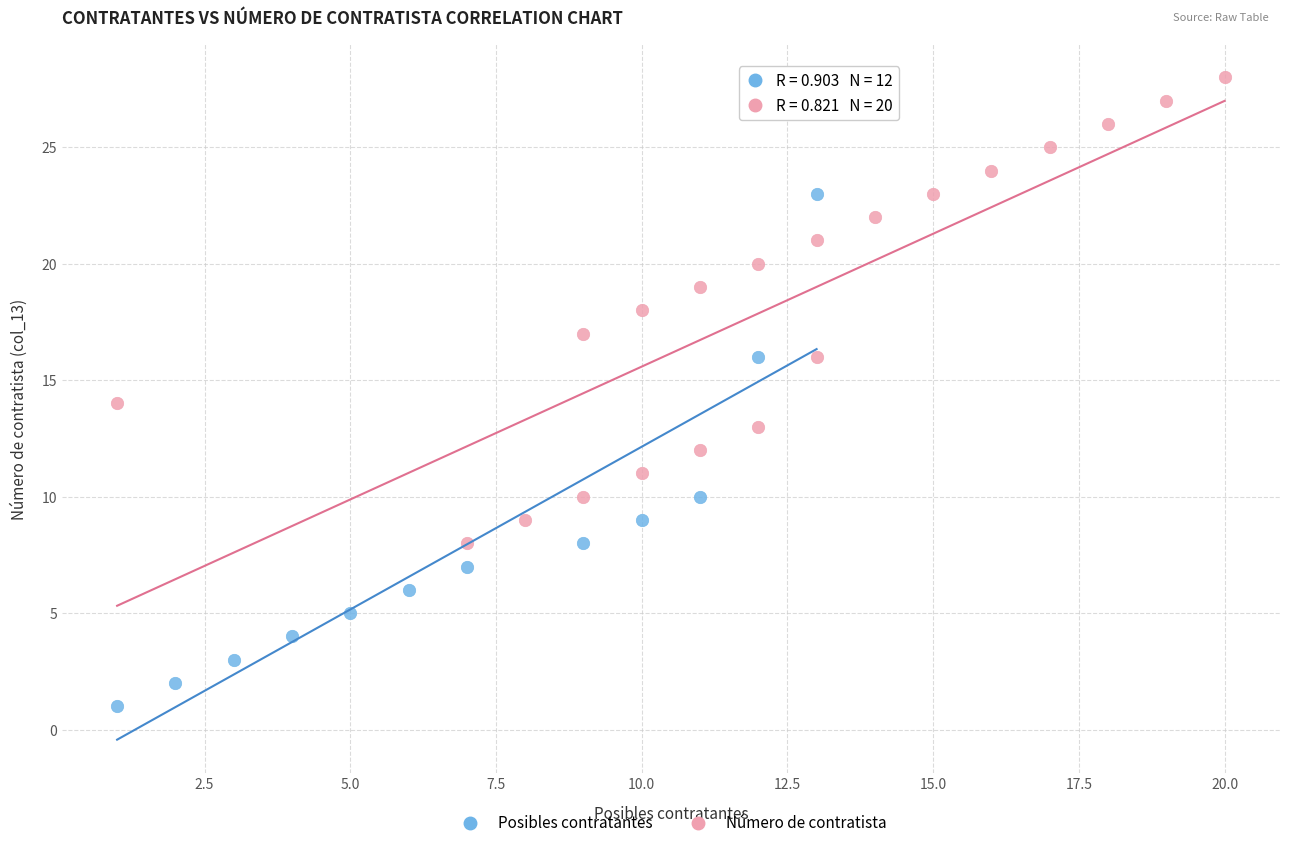

Which series has the largest Y range (max minus min)?

Posibles contratantes